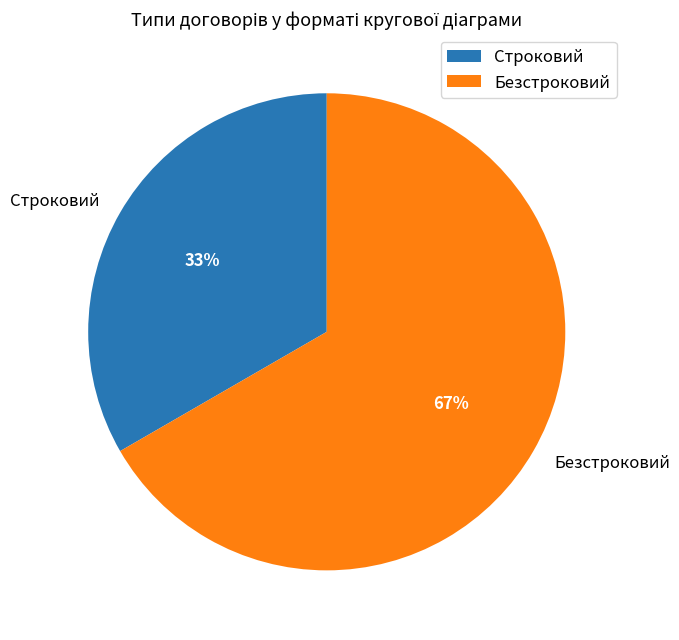

What is the smallest slice in the pie chart?

Строковий